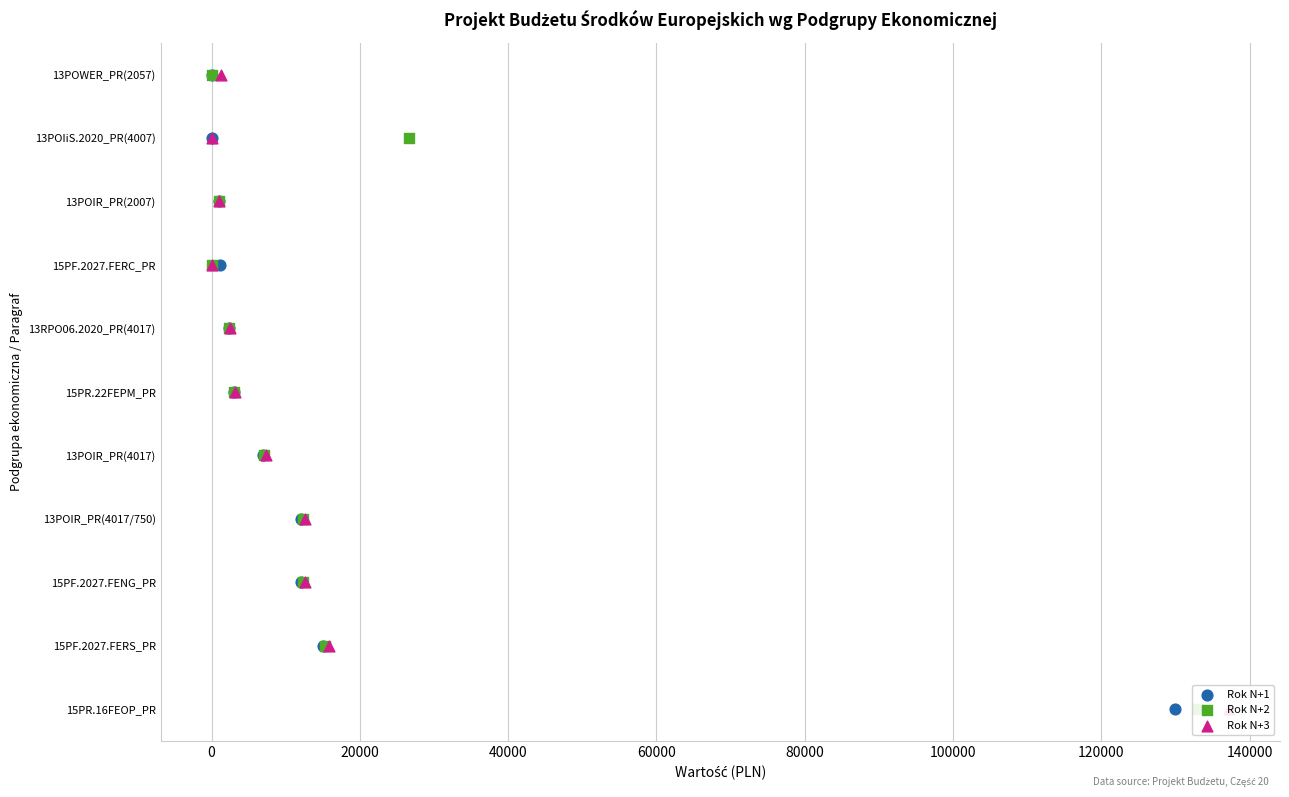

Which series reaches the maximum Y coordinate?

Rok N+1